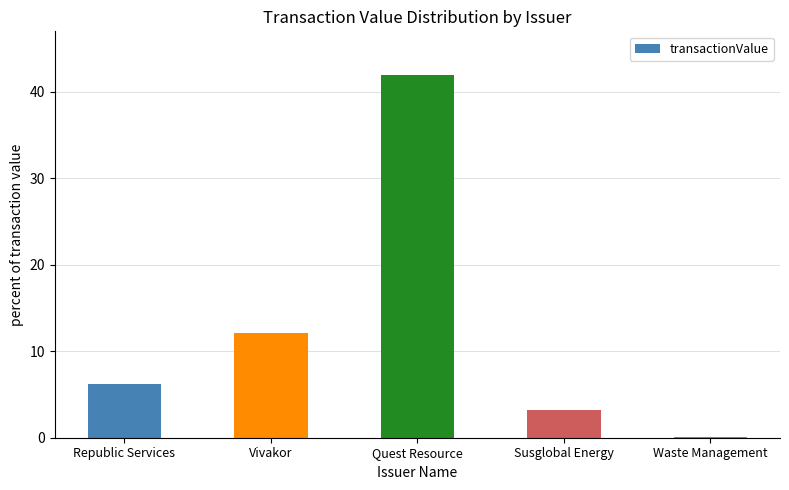

What value does the data have at Susglobal Energy?

3.2